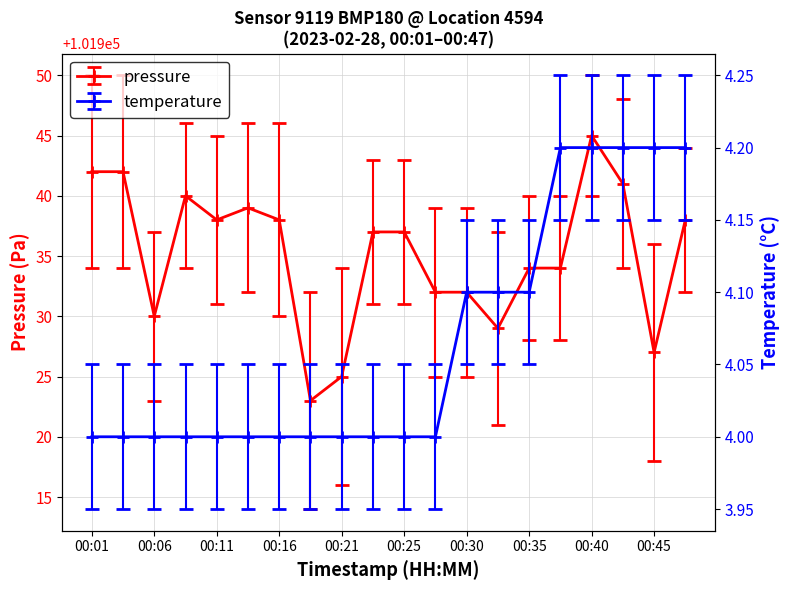

What is the sum of the pressure values at 00:42 and 00:35?

203875.0